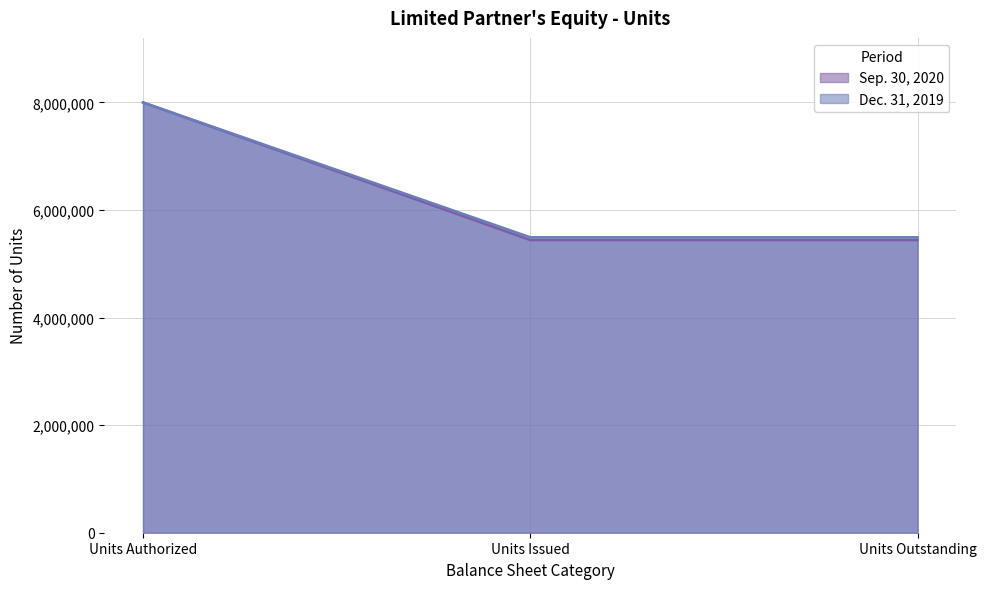

Reading right to left, extract all data points from this chart.

Sep. 30, 2020: 5441928	5441928	8000000
Dec. 31, 2019: 5492967	5492967	8000000